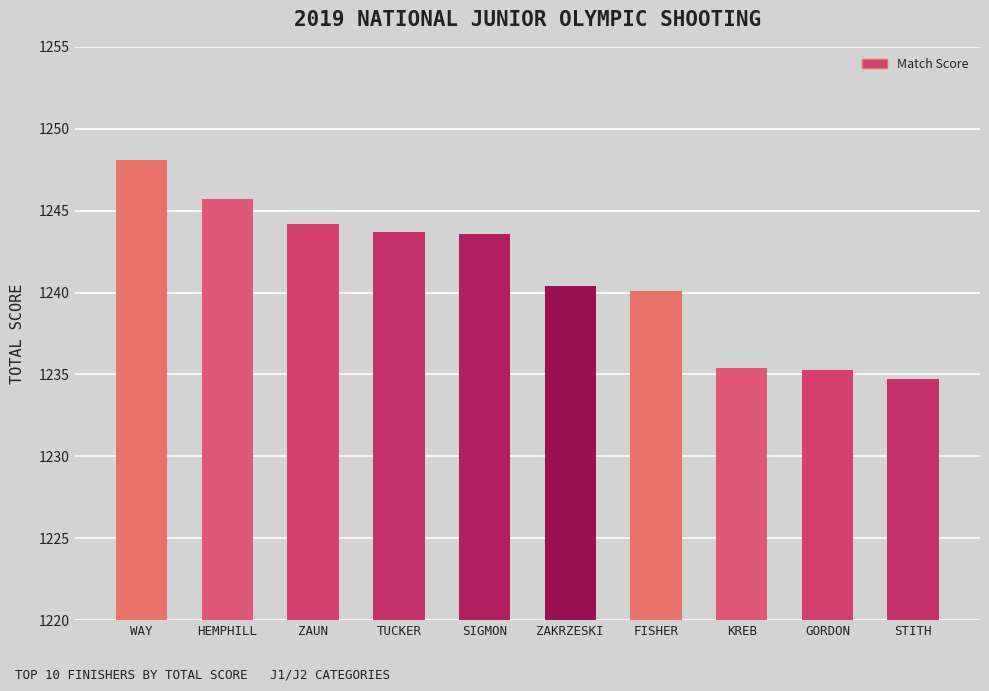

Which category has the lowest value across all series?

STITH